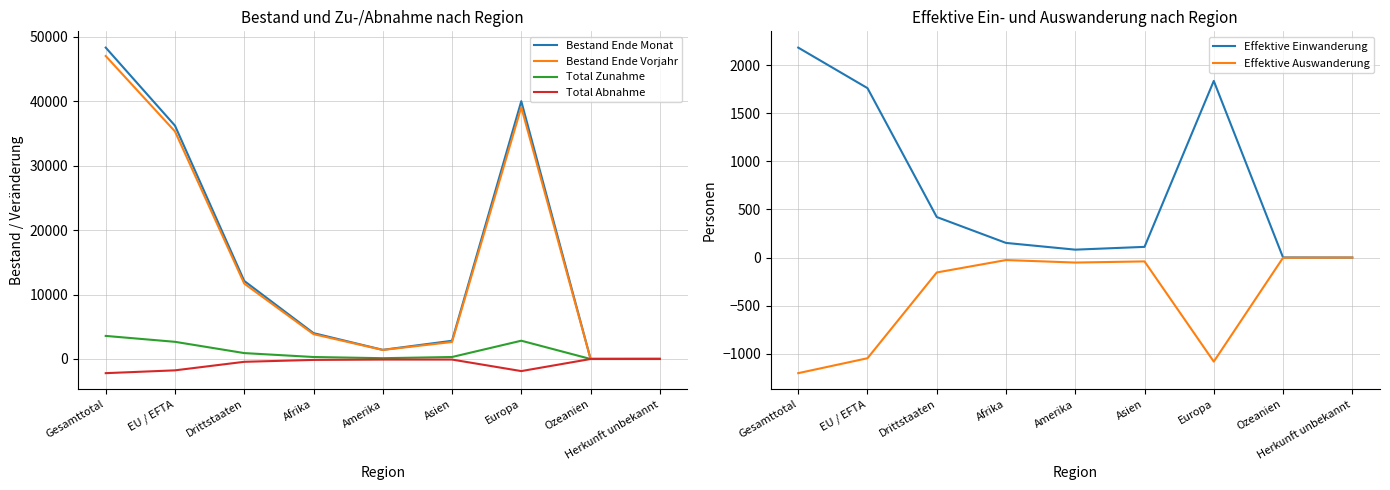

At which label does Total Abnahme reach its peak?

Herkunft unbekannt